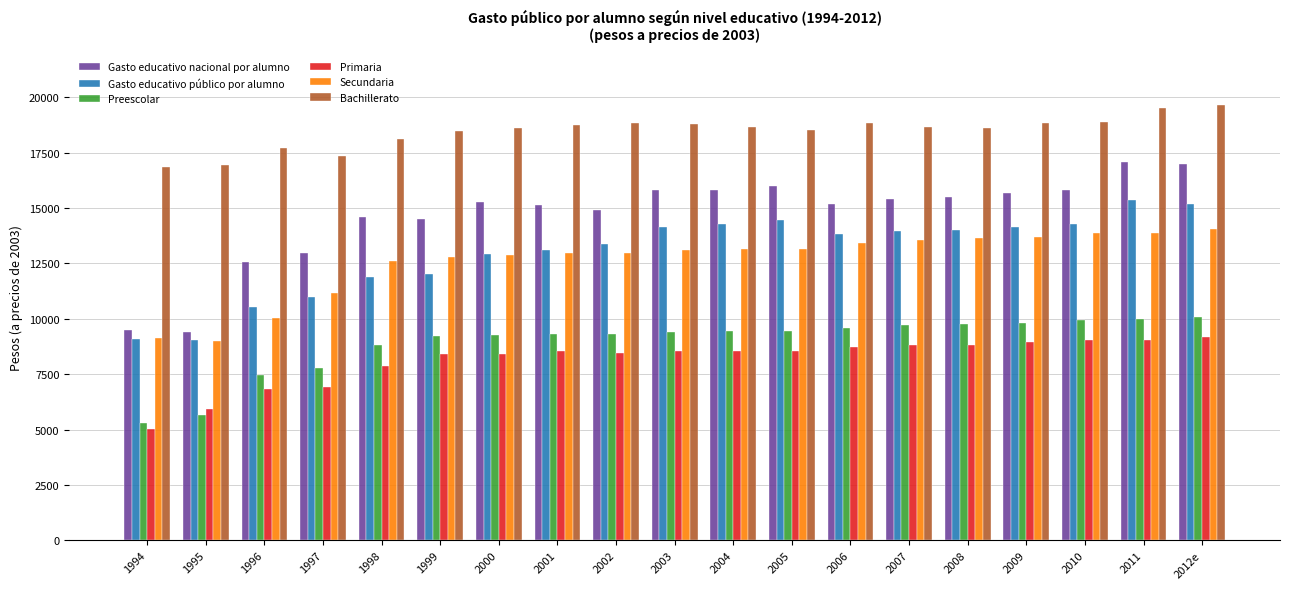

What is the difference between the second highest and minimum values in the Secundaria series?

4882.3